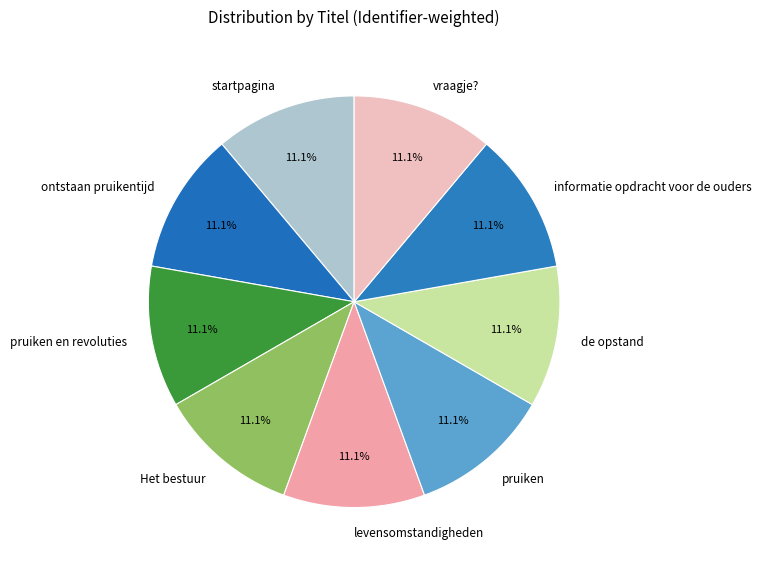

Does vraagje? account for over 50% of the chart?

No